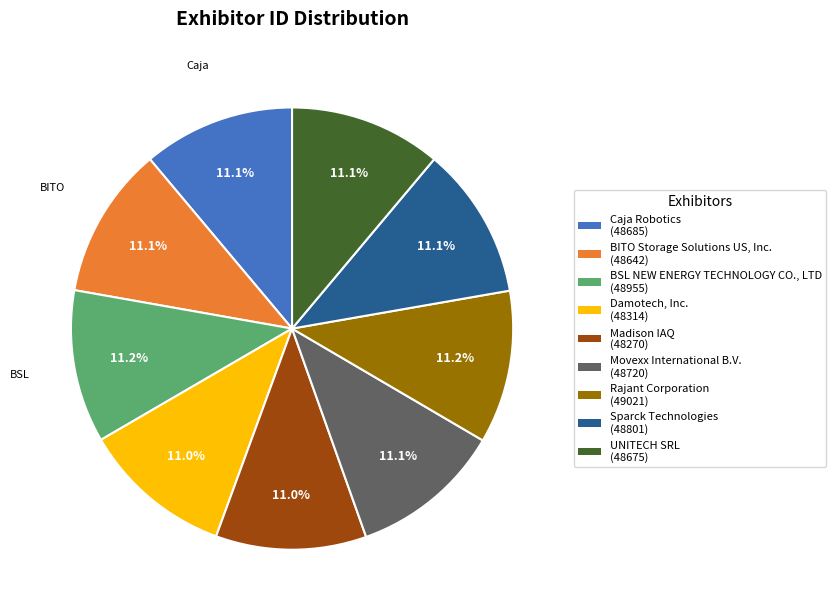

To the nearest percent, what is the average slice percentage?

11%